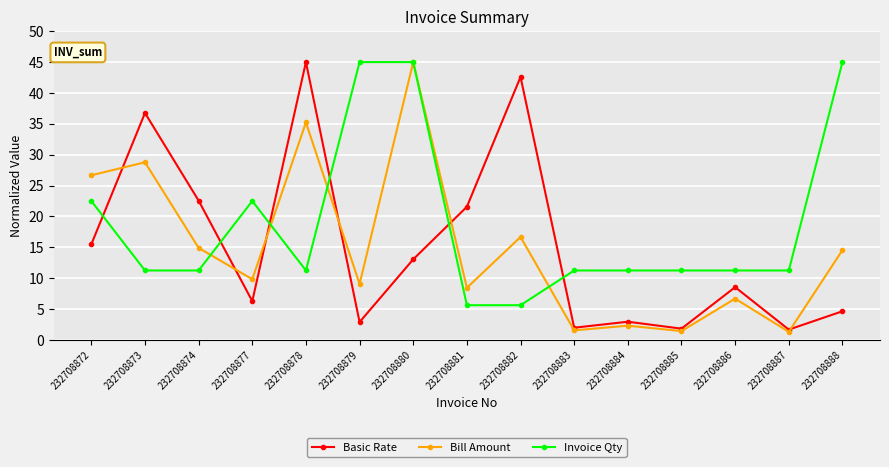

What is the smallest value displayed?

1.3